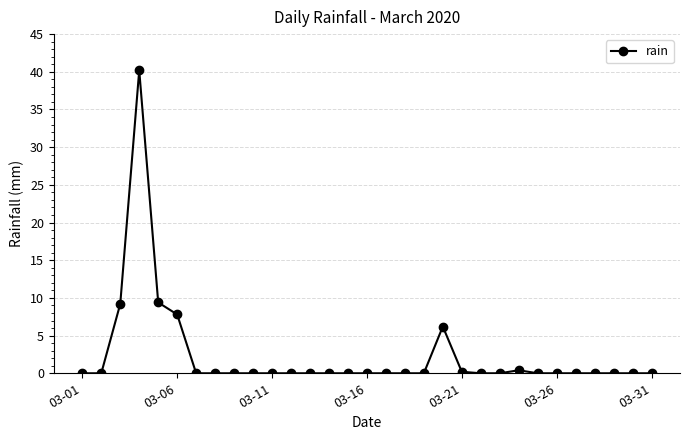

What is the maximum value shown in the chart?

40.2